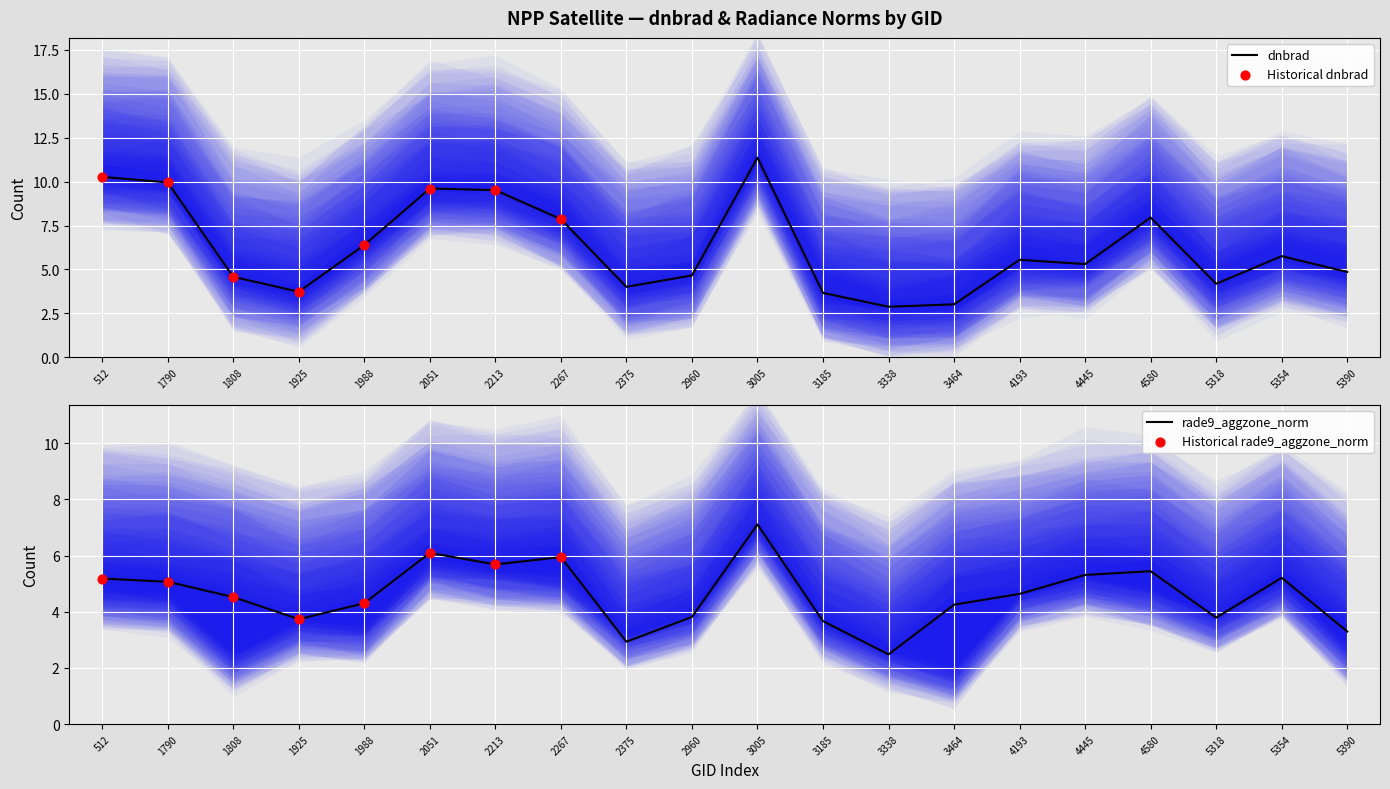

What is the total value across all series at 3185?

7.3